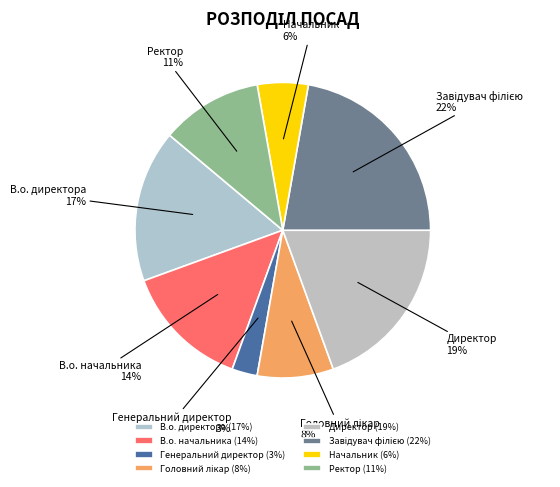

To the nearest percent, what is the average slice percentage?

12%